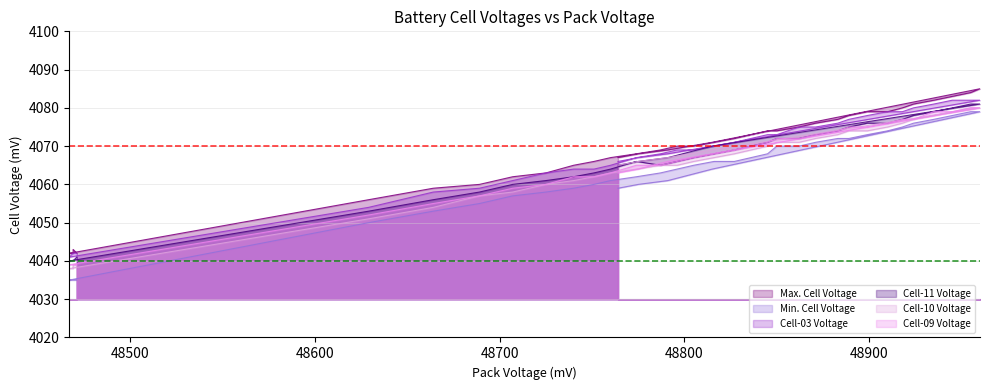

What is the maximum value shown in the chart?

4085